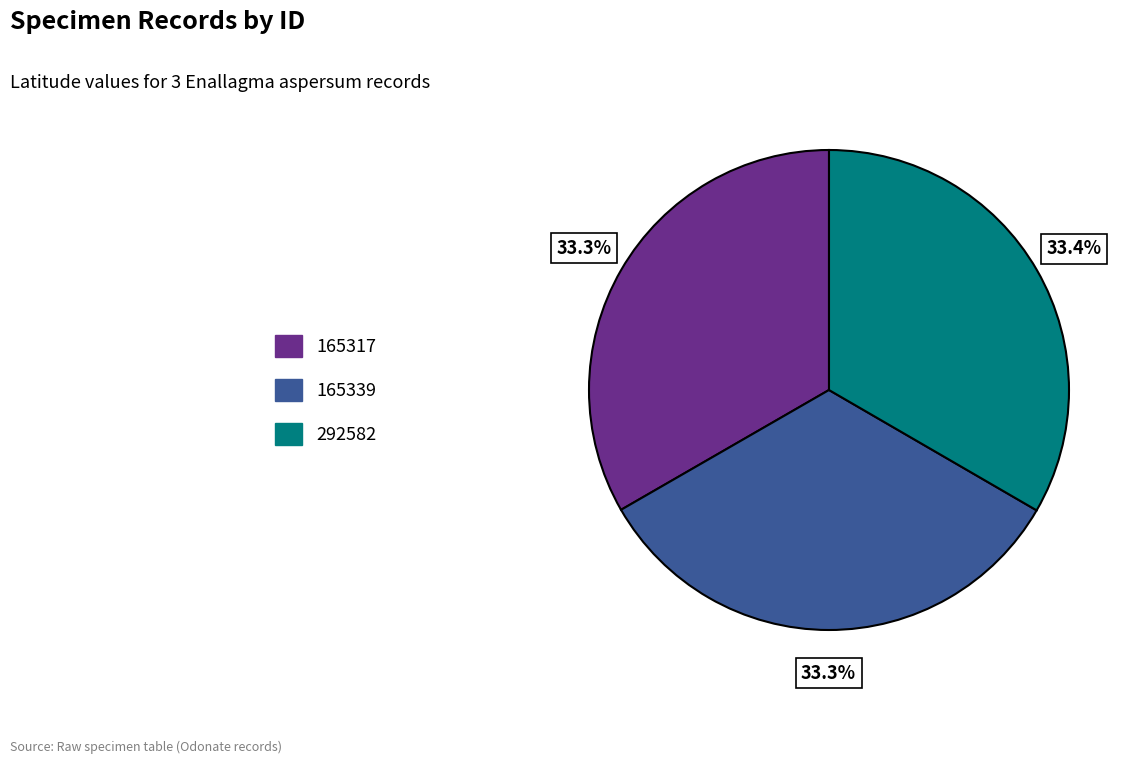

Approximately how many times larger is the value at 165317 compared to 165339?

1.0